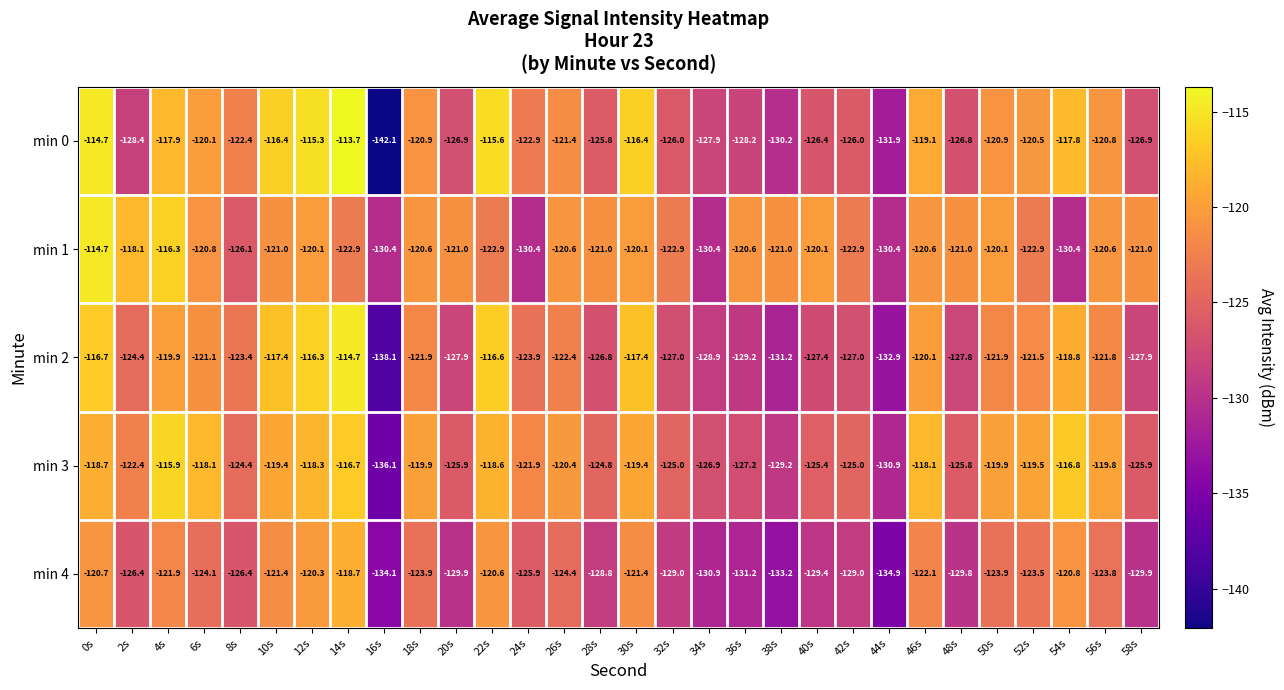

What is the difference between the min 4 values at 16s and 22s?

13.5